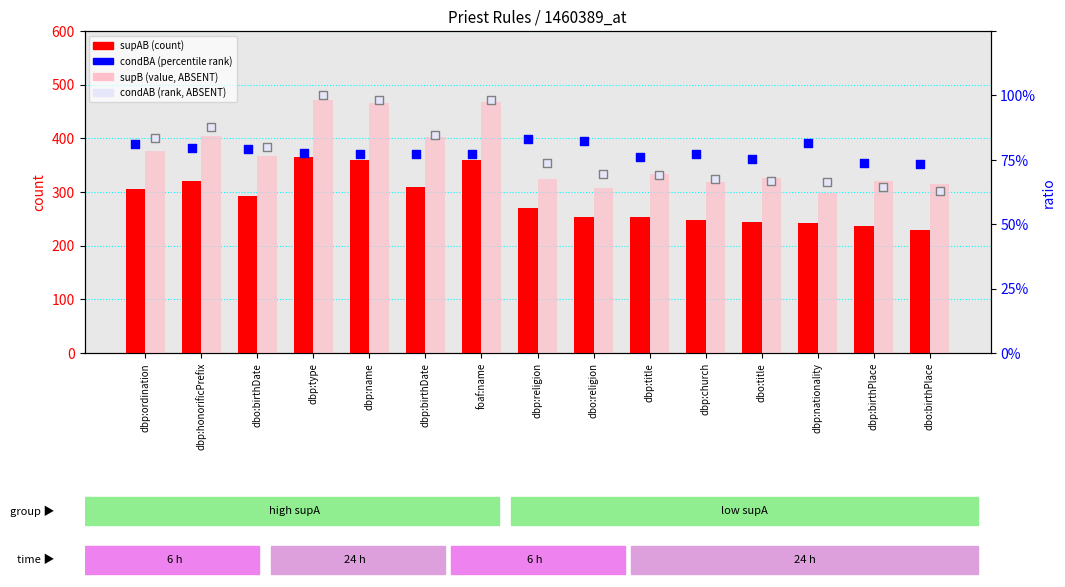

What is the total value across all series at dbp:title?

587.5